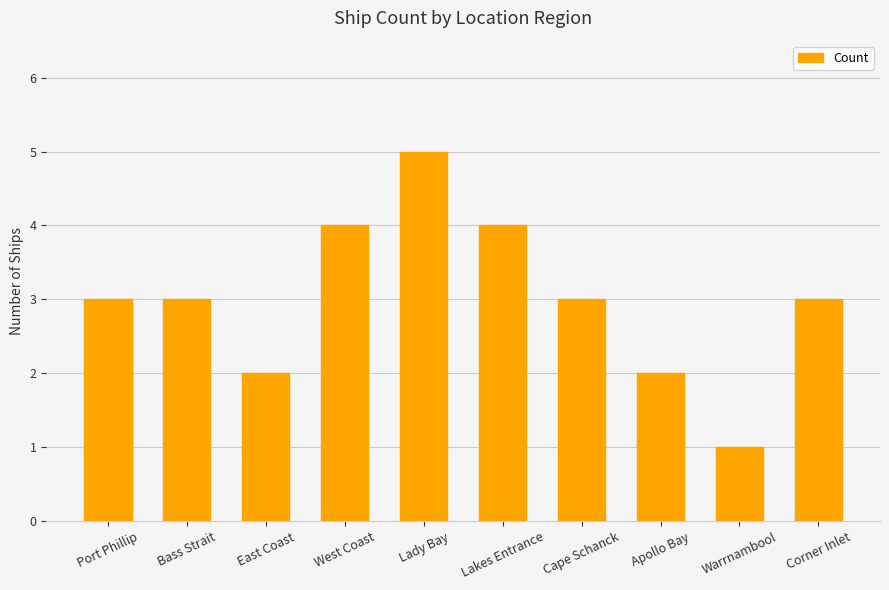

Are the bars horizontal?

No